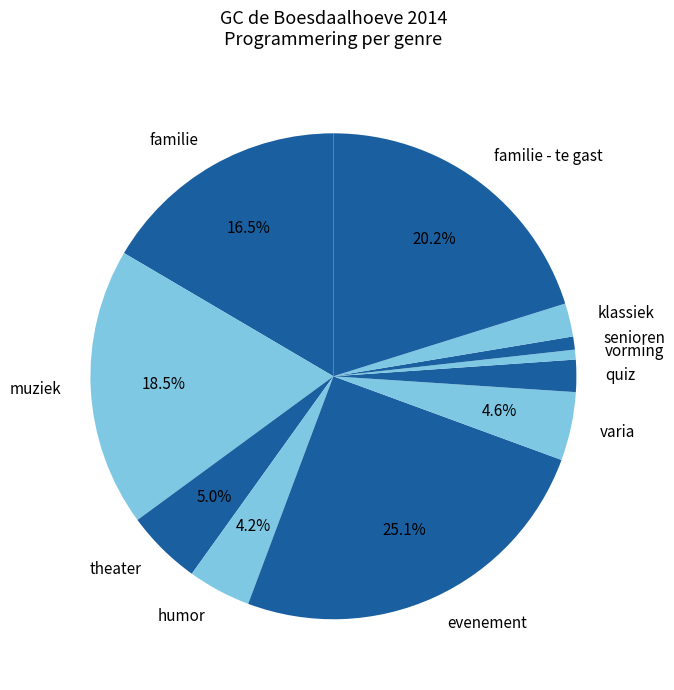

To the nearest percent, what is the difference between the largest and smallest slice percentages?

24%